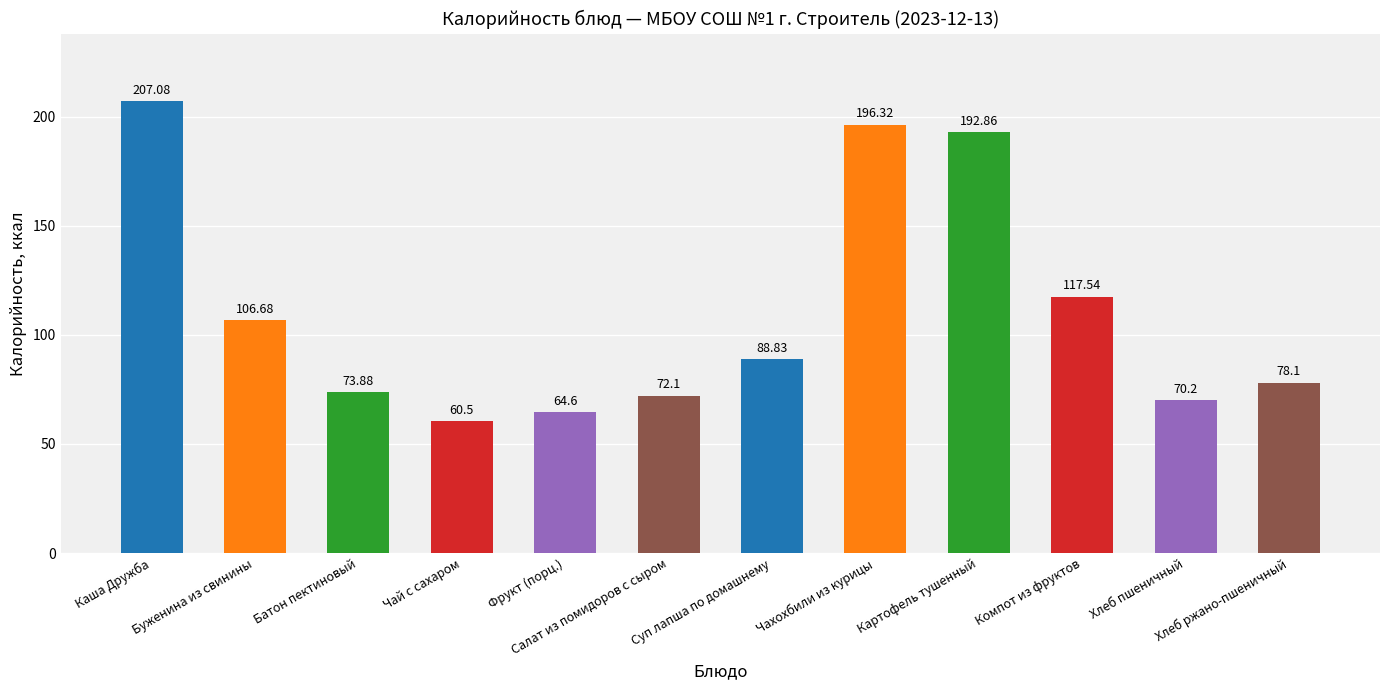

What is the difference between the second highest and second lowest values?

131.7